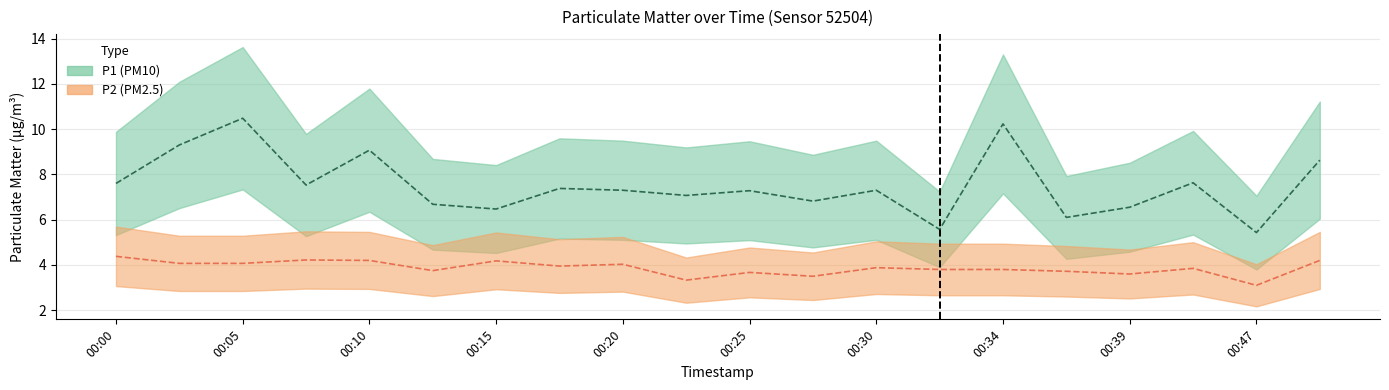

In P2, how many points are lower than both neighbors (excluding endpoints)?

6